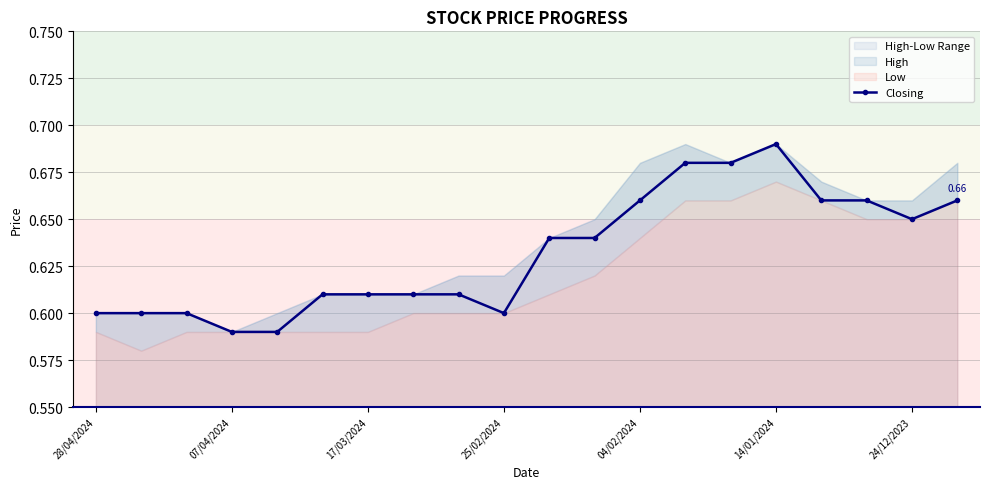

True or false: Closing has more than 0 points higher than both neighbors.

True